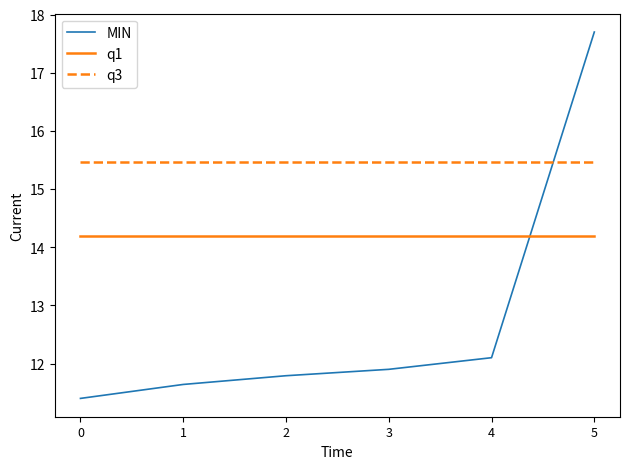

What is the smallest value displayed?

11.4